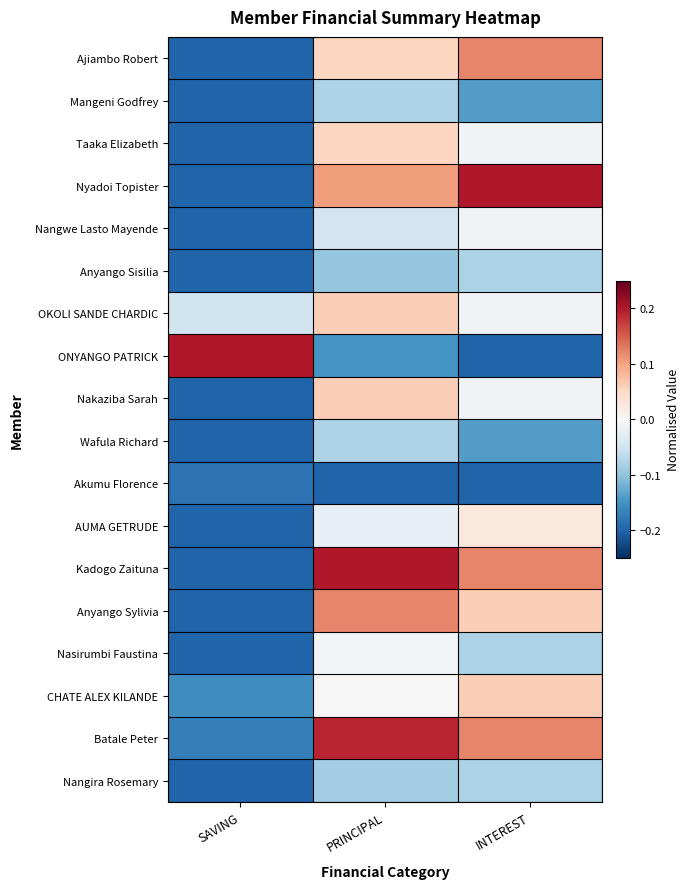

Reading right to left, what are all the values shown in this chart?

Ajiambo Robert: INTEREST=0.1	PRINCIPAL=0.1	SAVING=-0.2
Mangeni Godfrey: INTEREST=-0.1	PRINCIPAL=-0.1	SAVING=-0.2
Taaka Elizabeth: INTEREST=-0.0	PRINCIPAL=0.1	SAVING=-0.2
Nyadoi Topister: INTEREST=0.2	PRINCIPAL=0.1	SAVING=-0.2
Nangwe Lasto Mayende: INTEREST=-0.0	PRINCIPAL=-0.0	SAVING=-0.2
Anyango Sisilia: INTEREST=-0.1	PRINCIPAL=-0.1	SAVING=-0.2
OKOLI SANDE CHARDIC: INTEREST=-0.0	PRINCIPAL=0.1	SAVING=-0.0
ONYANGO PATRICK: INTEREST=-0.2	PRINCIPAL=-0.1	SAVING=0.2
Nakaziba Sarah: INTEREST=-0.0	PRINCIPAL=0.1	SAVING=-0.2
Wafula Richard: INTEREST=-0.1	PRINCIPAL=-0.1	SAVING=-0.2
Akumu Florence: INTEREST=-0.2	PRINCIPAL=-0.2	SAVING=-0.2
AUMA GETRUDE: INTEREST=0.0	PRINCIPAL=-0.0	SAVING=-0.2
Kadogo Zaituna: INTEREST=0.1	PRINCIPAL=0.2	SAVING=-0.2
Anyango Sylivia: INTEREST=0.1	PRINCIPAL=0.1	SAVING=-0.2
Nasirumbi Faustina: INTEREST=-0.1	PRINCIPAL=-0.0	SAVING=-0.2
CHATE ALEX KILANDE: INTEREST=0.1	PRINCIPAL=0.0	SAVING=-0.2
Batale Peter: INTEREST=0.1	PRINCIPAL=0.2	SAVING=-0.2
Nangira Rosemary: INTEREST=-0.1	PRINCIPAL=-0.1	SAVING=-0.2